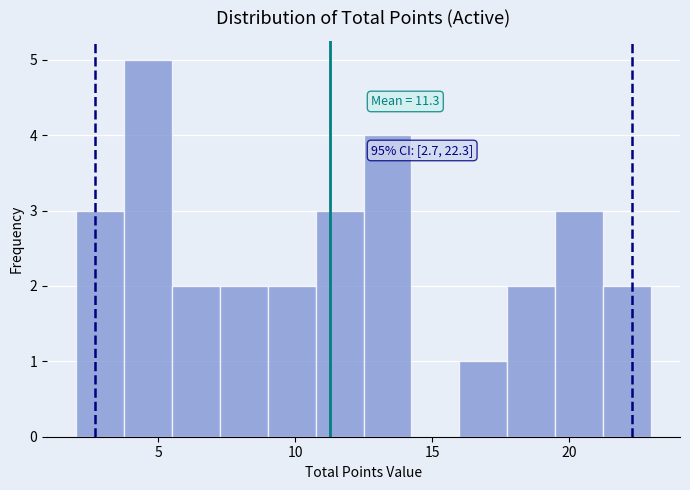

Read against the x-axis, roughly where is the centre of the tallest bar?

4.5